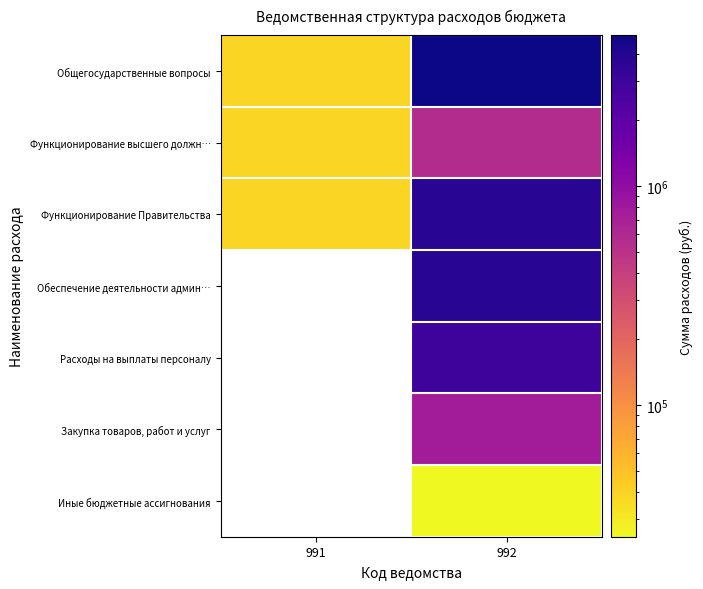

What is the difference between the maximum and minimum values in the Функционирование высшего должн… series?

533271.0